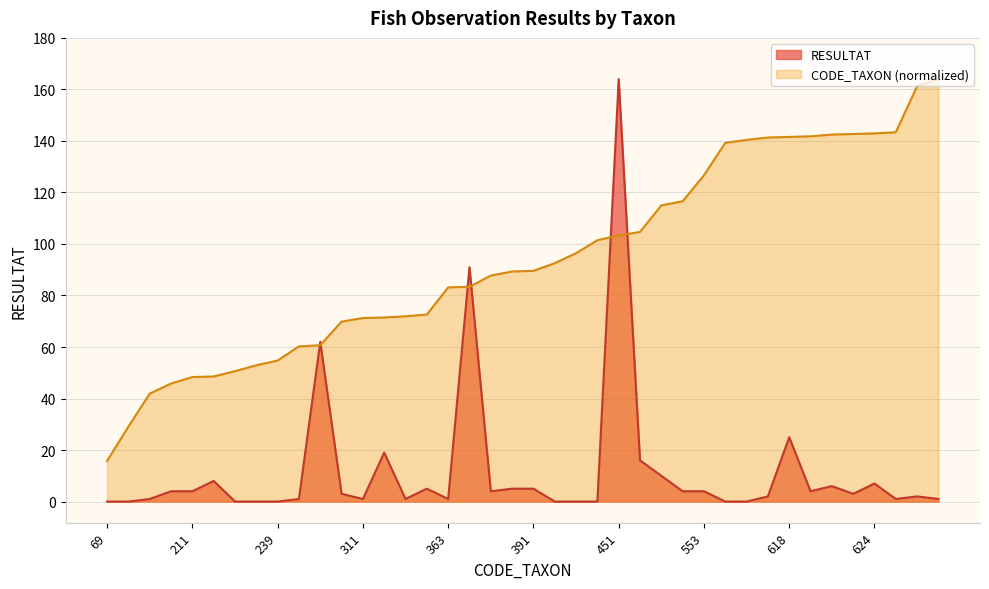

Which label corresponds to the smallest value in the chart?

69